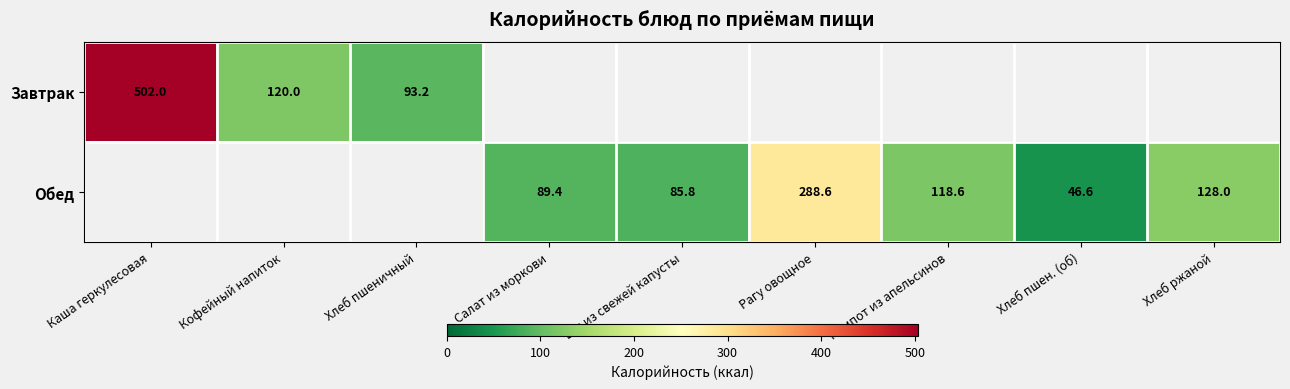

Which category has the highest value across all series?

Каша геркулесовая